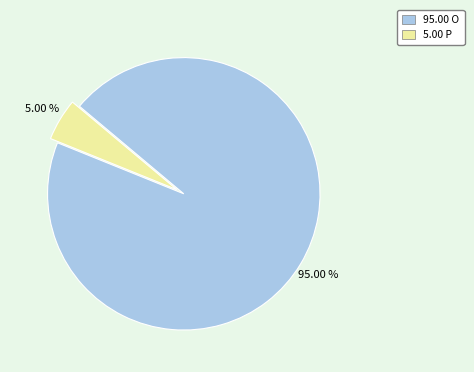

Does any single category account for the majority?

Yes